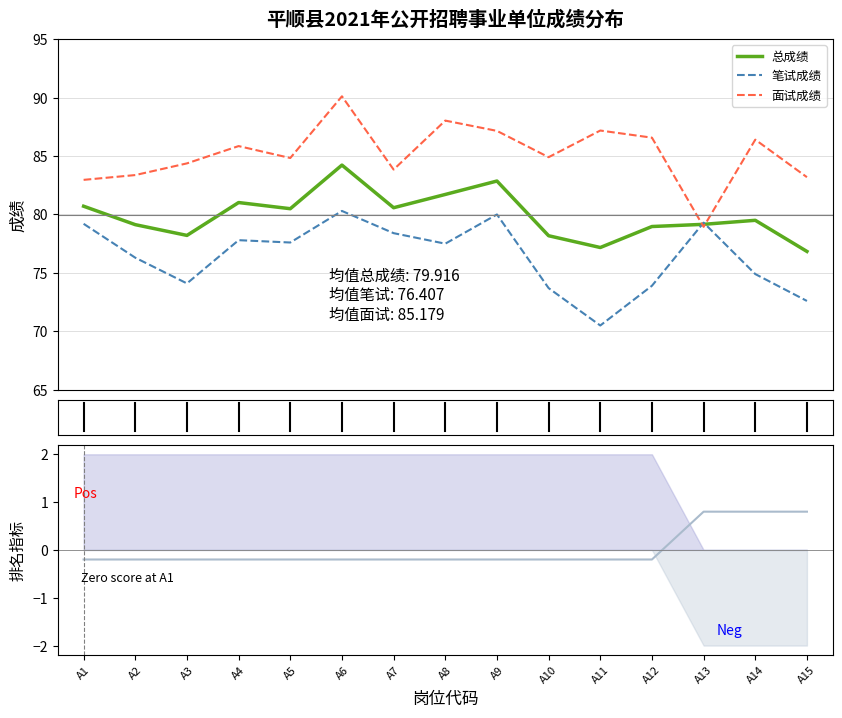

At which category is the sum across all series the highest?

A6